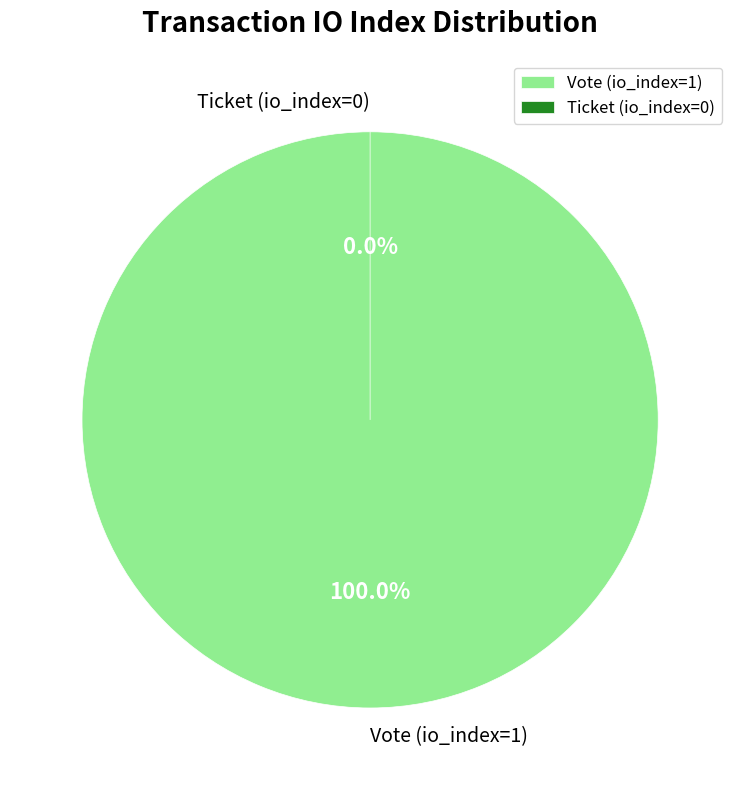

The Ticket (io_index=0) slice represents 0% of the pie. True or false?

True